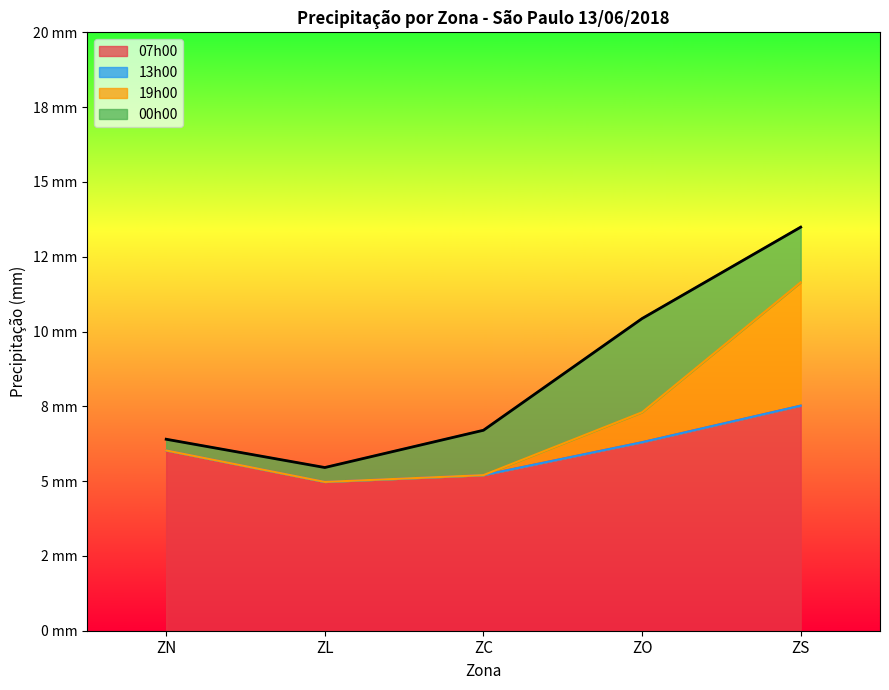

How many interior local valleys does the 19h00 series have?

1